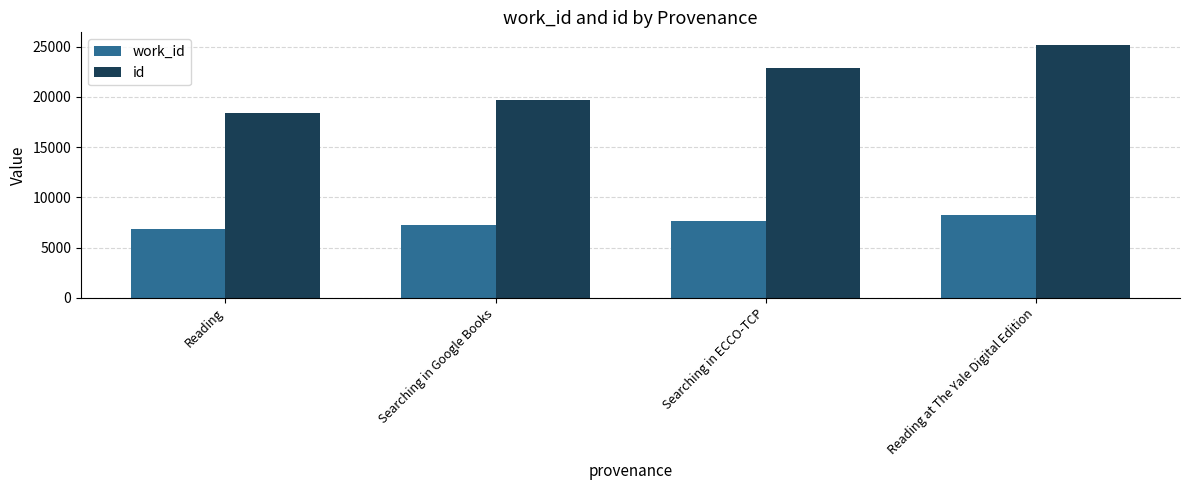

Which series has the largest range (max minus min)?

id